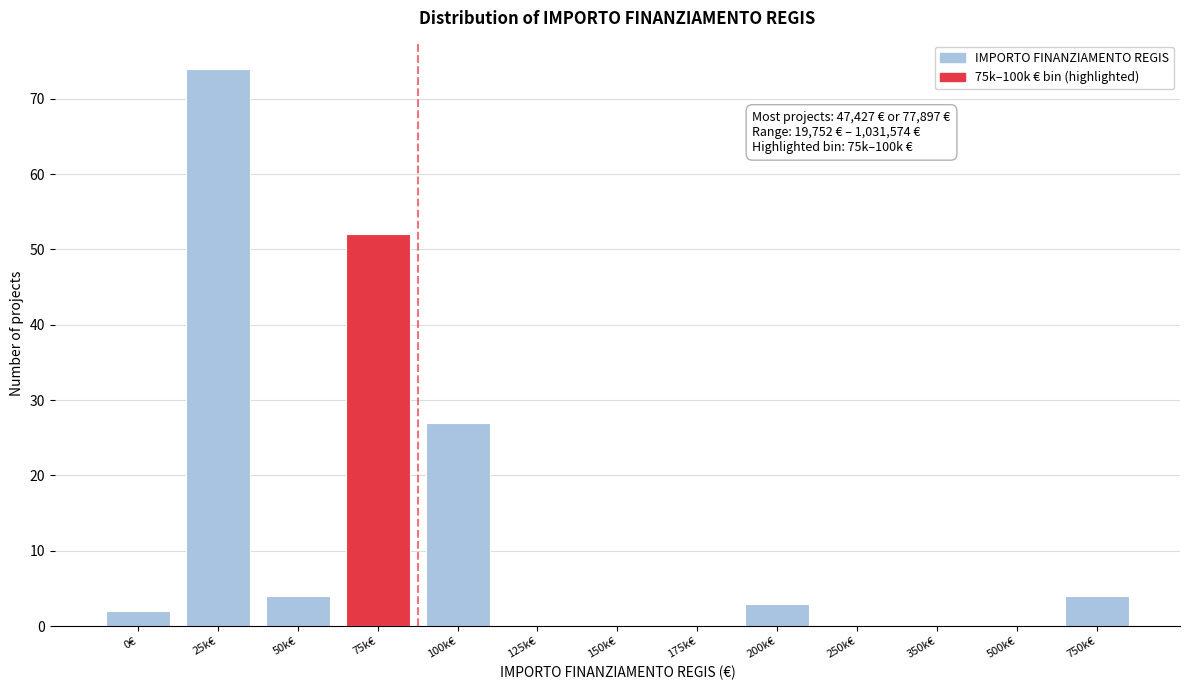

Reading right to left, list all the values displayed in this chart.

750k€=4	500k€=0	350k€=0	250k€=0	200k€=3	175k€=0	150k€=0	125k€=0	100k€=27	75k€=52	50k€=4	25k€=74	0€=2